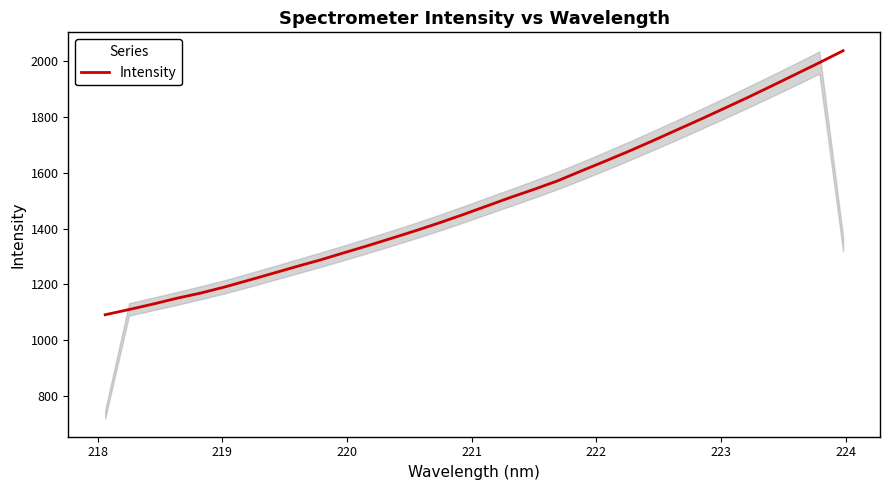

What is the greatest value displayed?

2038.4